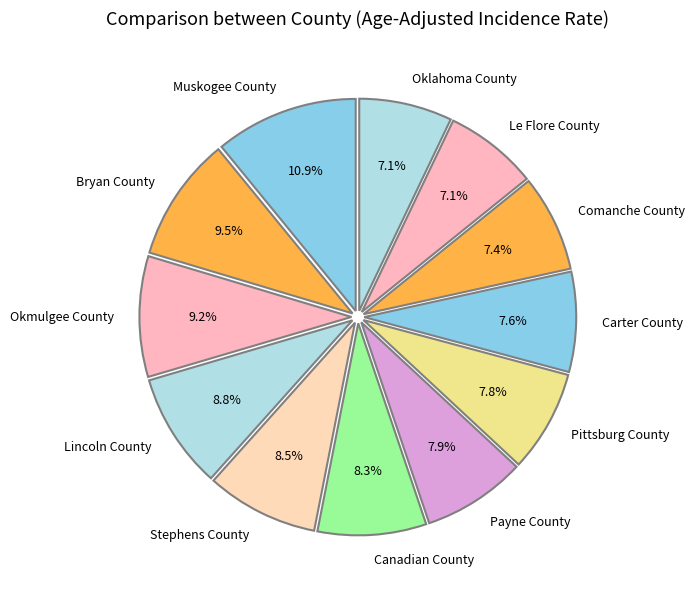

How many slices are in this pie chart?

12